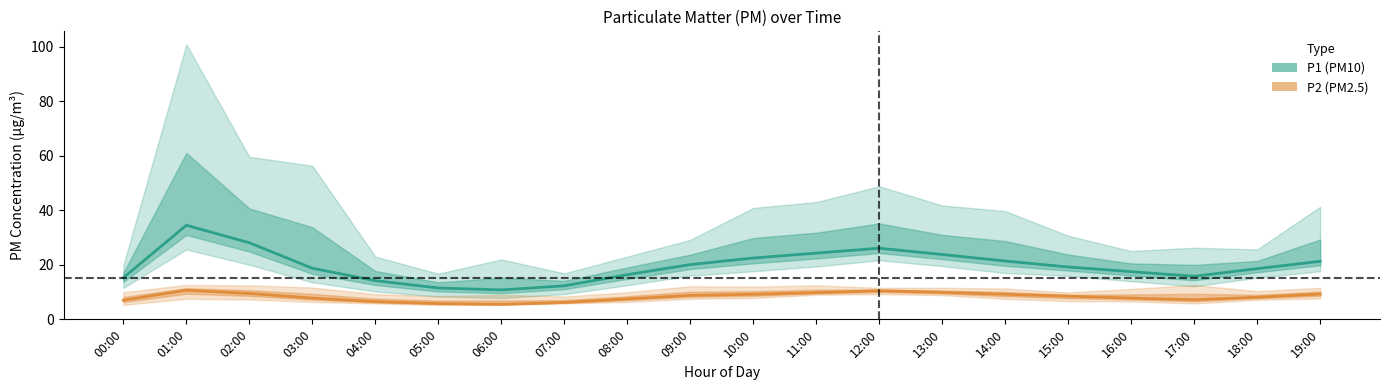

What is the difference between the maximum and minimum values in the P2 (PM2.5) series?

5.2